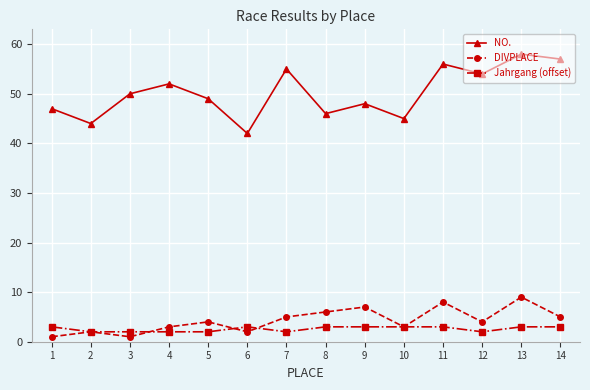

What is the minimum value for NO.?

42